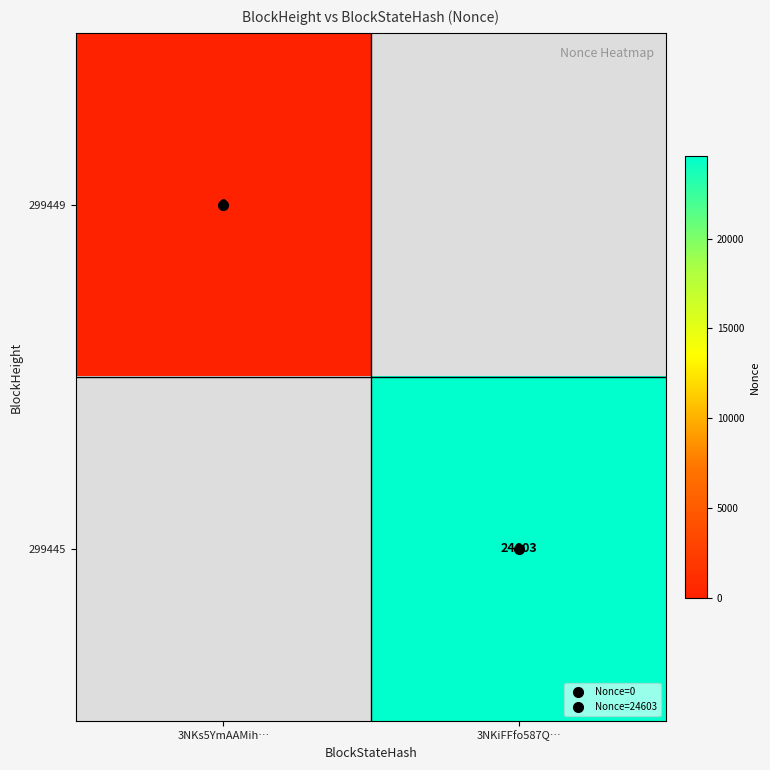

Is the value of 299445 at 3NKiFFfo587Q… greater than the value of 299449 at 3NKiFFfo587Q…?

No